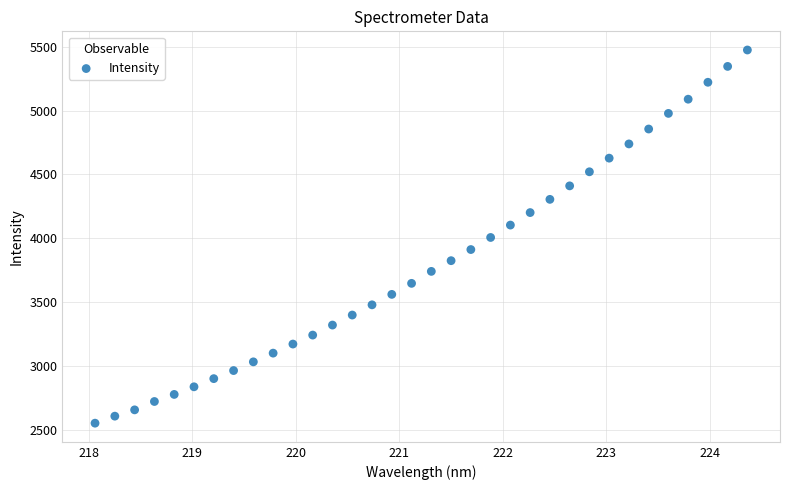

What is the range of Y values (max minus min)?

2919.1